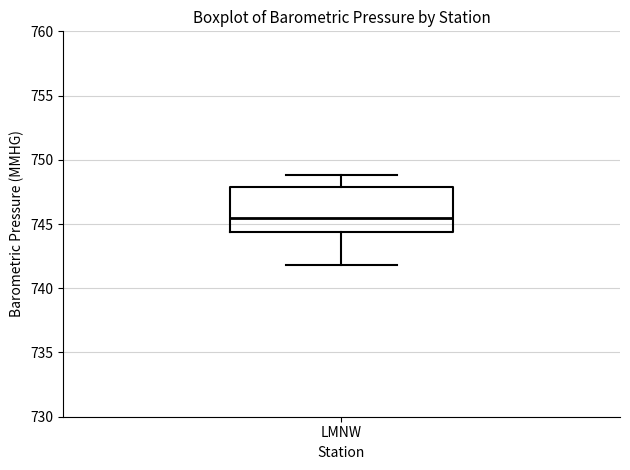

Read this box plot against the y-axis: the position of the median line, the range covered by the box, and the ends of both whiskers. The values are not printed on the chart, so give them approximately, as read against the axis.

median 745.5, box 744.5 to 748.0, whiskers 742.0 to 749.0